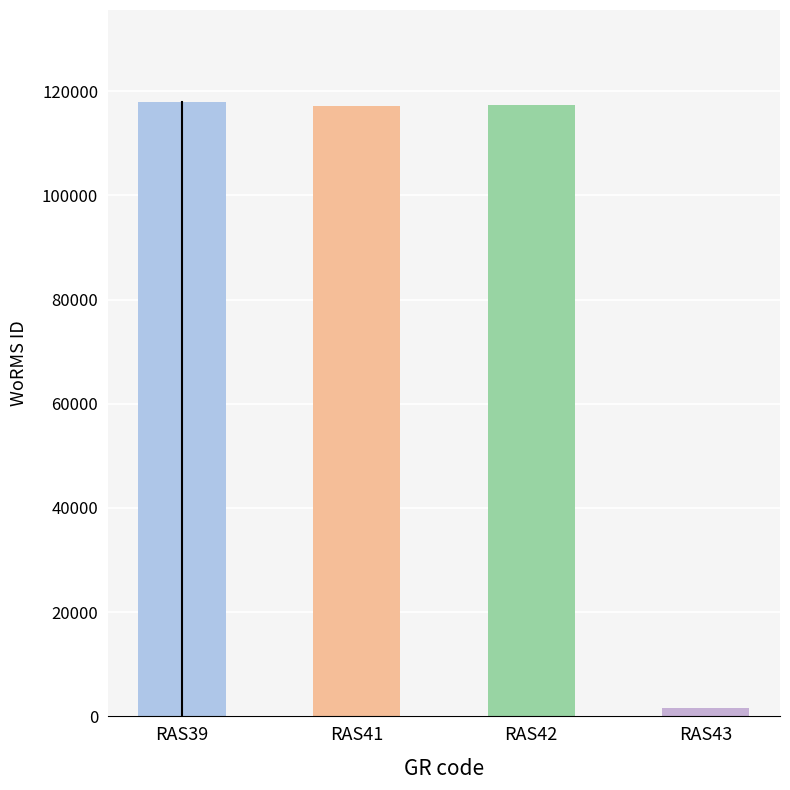

Which label corresponds to the smallest value in the chart?

RAS43